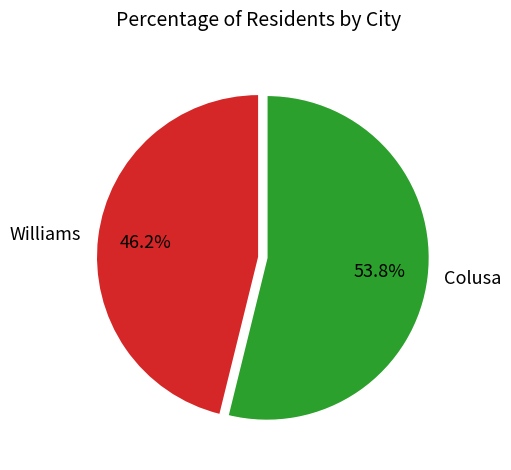

Rank the categories by value from highest to lowest.

Colusa, Williams